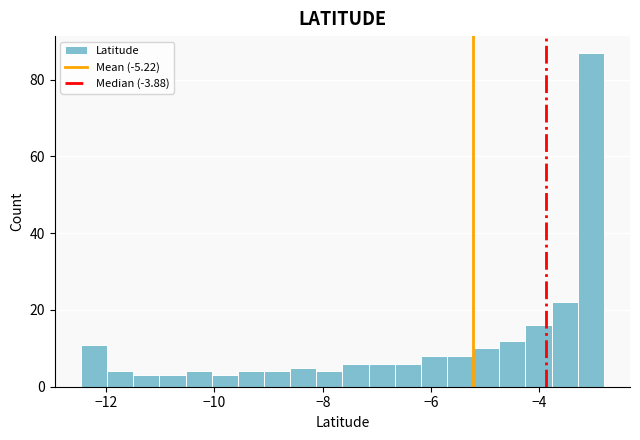

Around what value on the x-axis is the tallest bar? Give the approximate position of its centre, as read against the axis.

-3.0